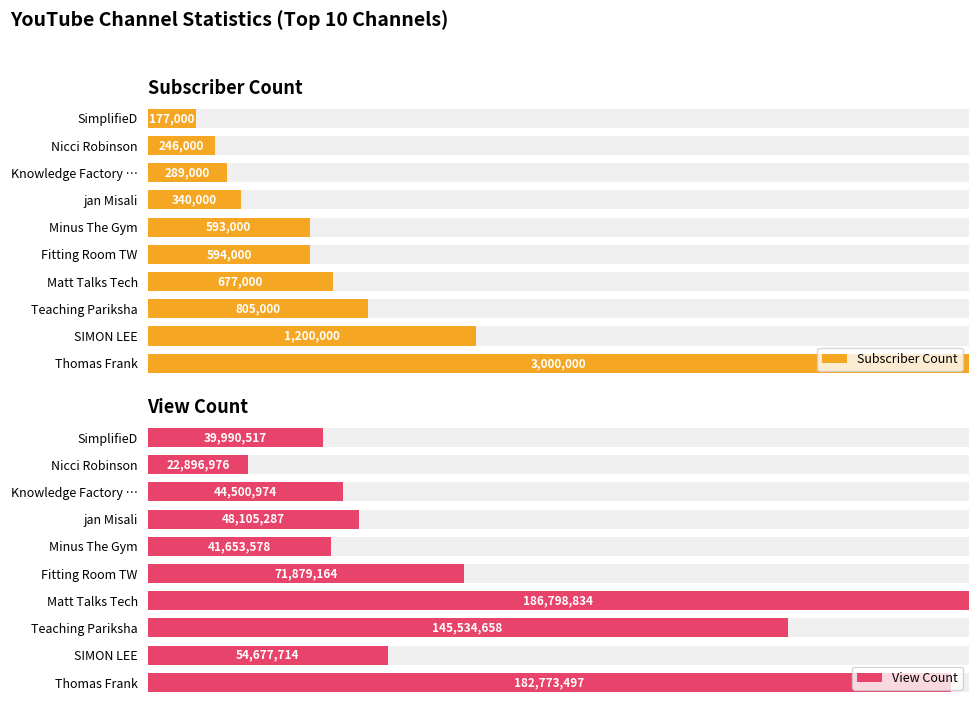

The value of View Count at Teaching Pariksha is 25.4. True or false?

False